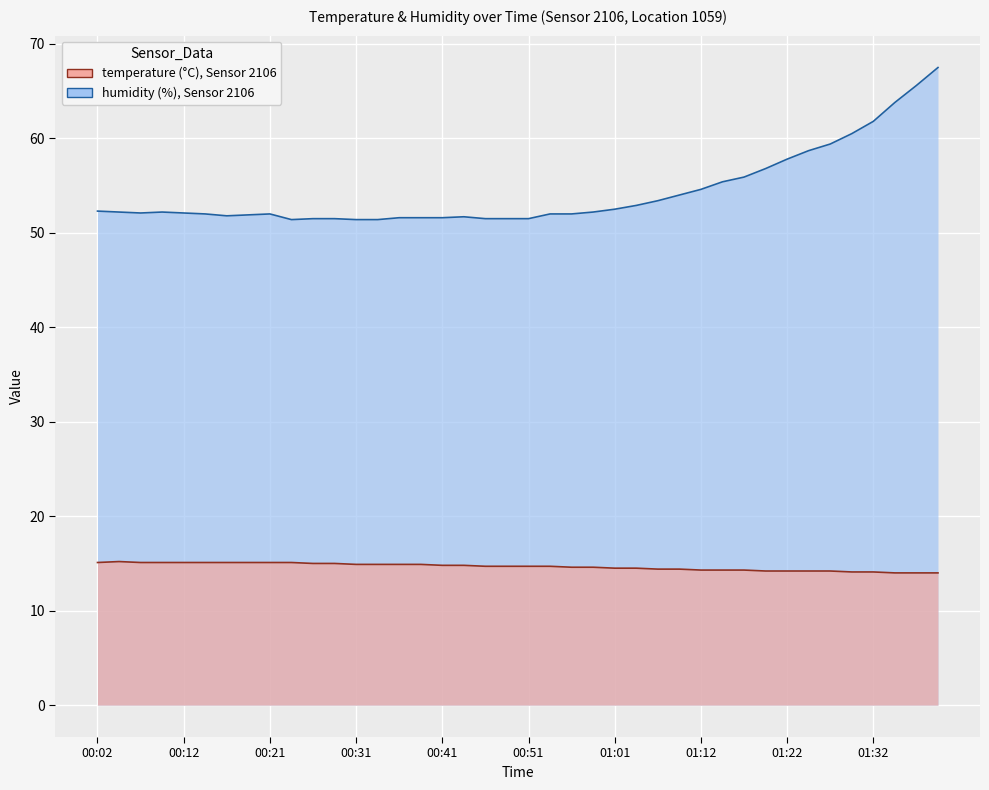

Which has a higher value, 00:21 or 14?

00:21